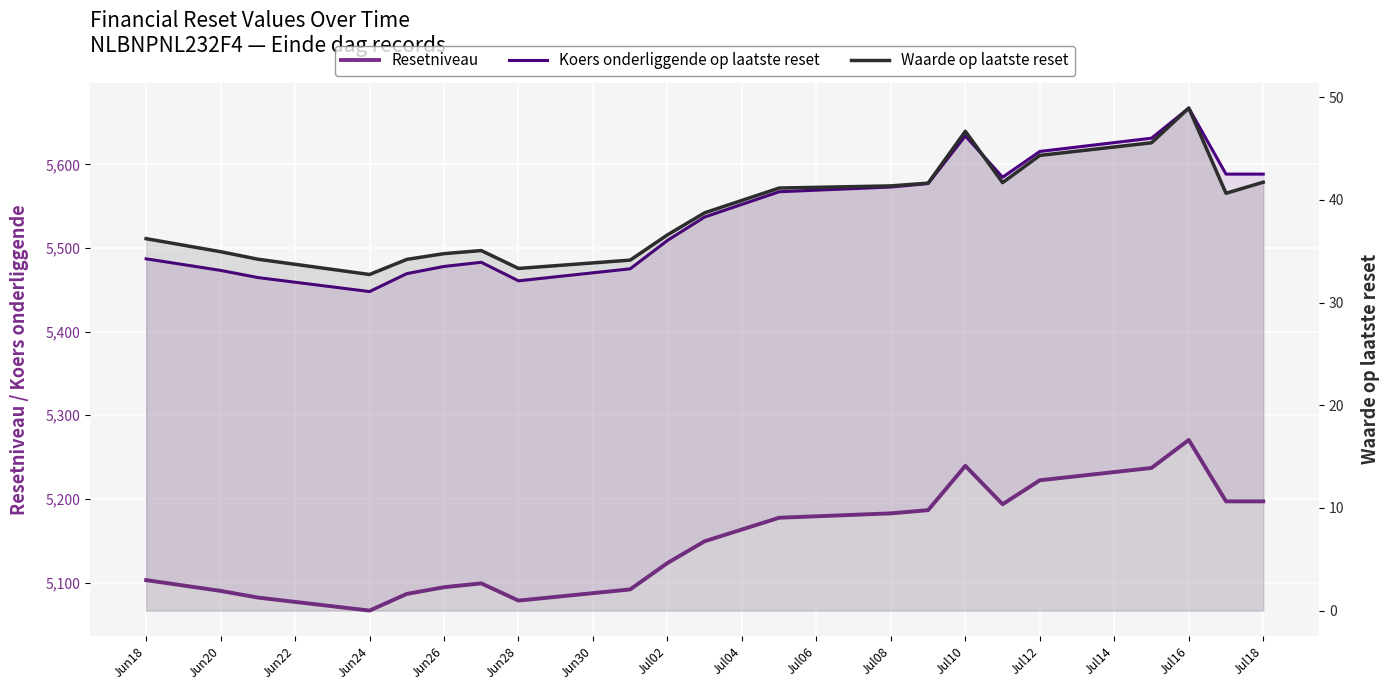

How many categories are shown in the chart?

21